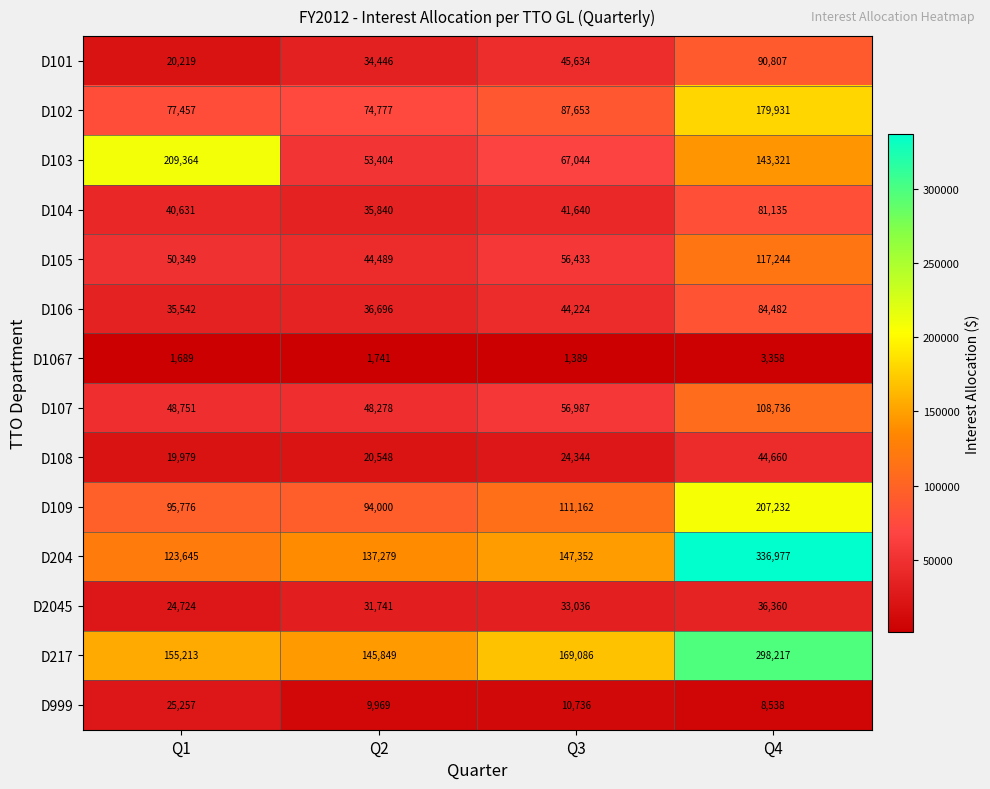

What is the sum of all D107 values?

262752